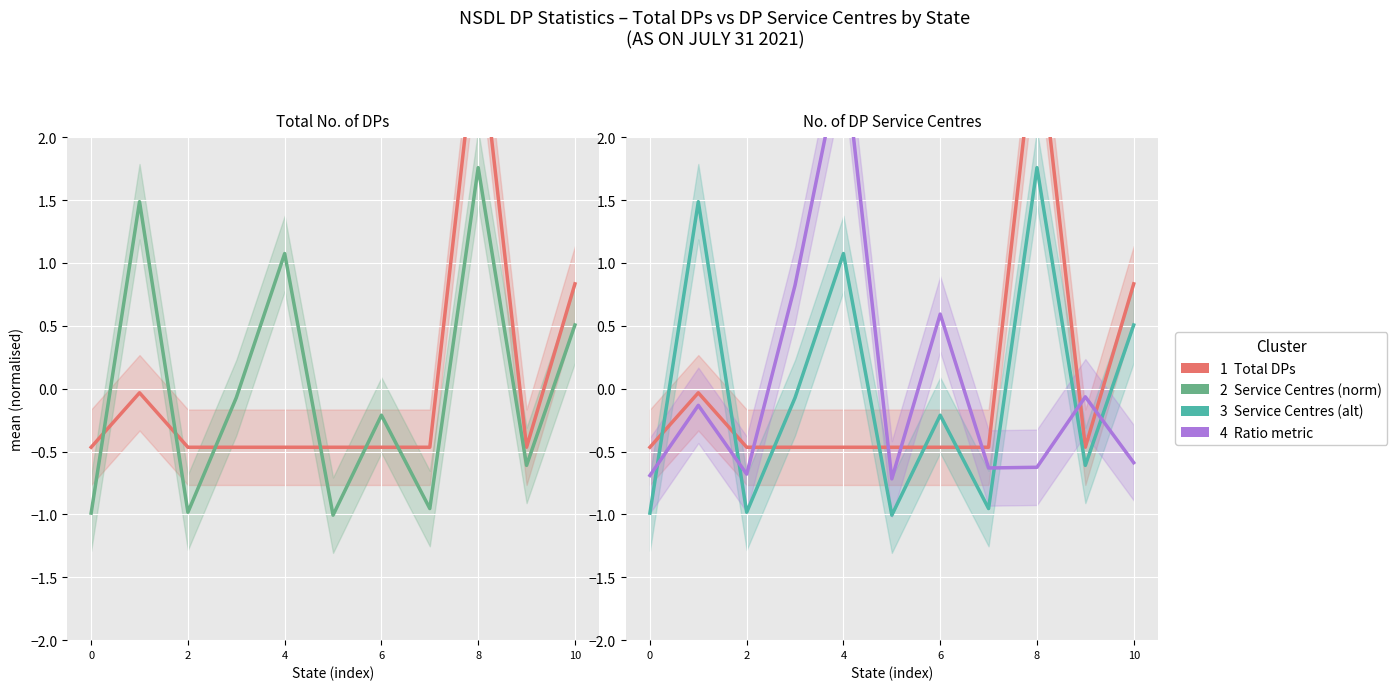

Rank the series by their maximum value, from highest to lowest.

Total DPs (Cluster 1), Ratio (Cluster 4), Service Centres (Cluster 2), Service Centres (Cluster 3)